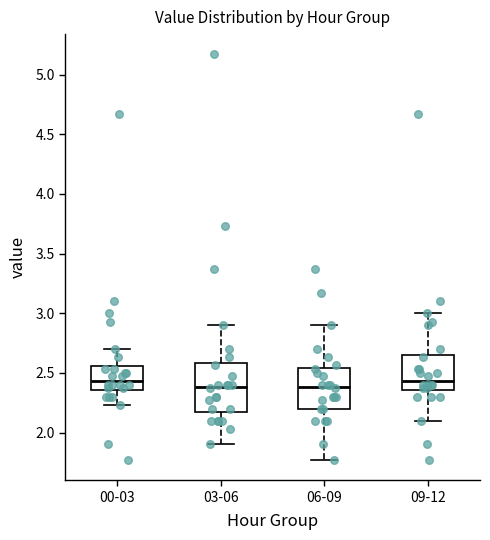

Where does the lower whisker of the box for 09-12 end on the y-axis? The values are not printed on the chart, so give them approximately, as read against the axis.

2.10